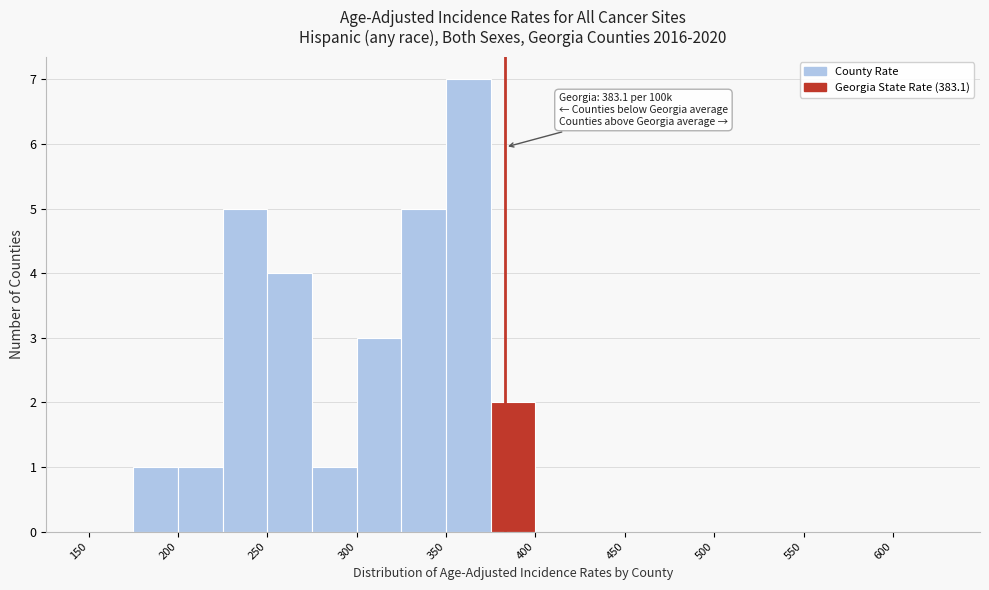

Which range on the x-axis has the tallest bar?

350 to 375